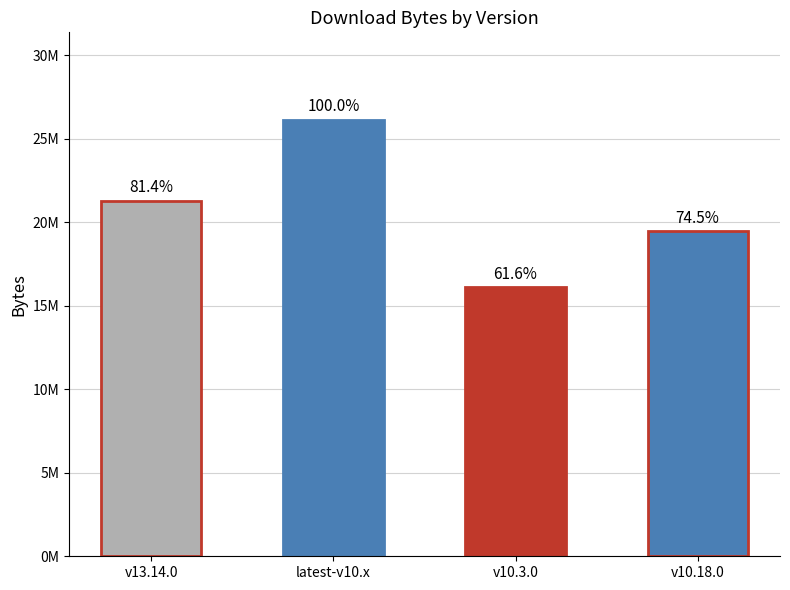

Does the chart contain any negative values?

No